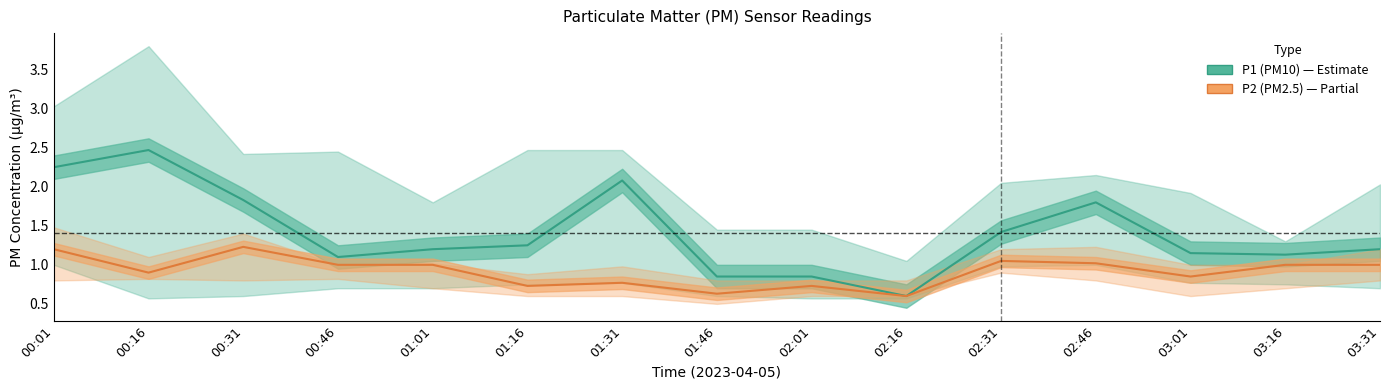

At which label does P1 (PM10) first exceed 1?

00:01